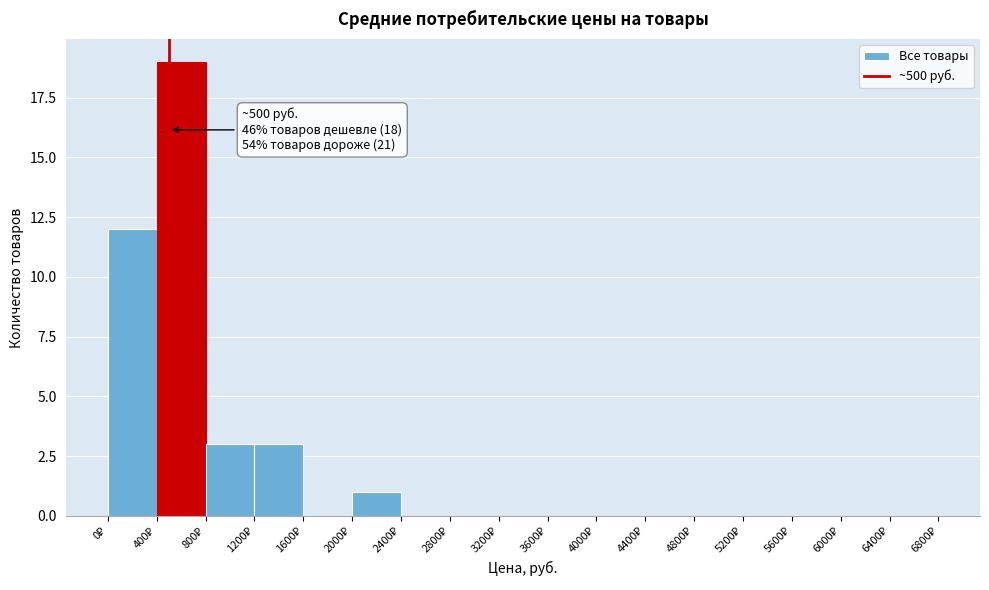

Over which range of the x-axis is the bar tallest?

400 to 800